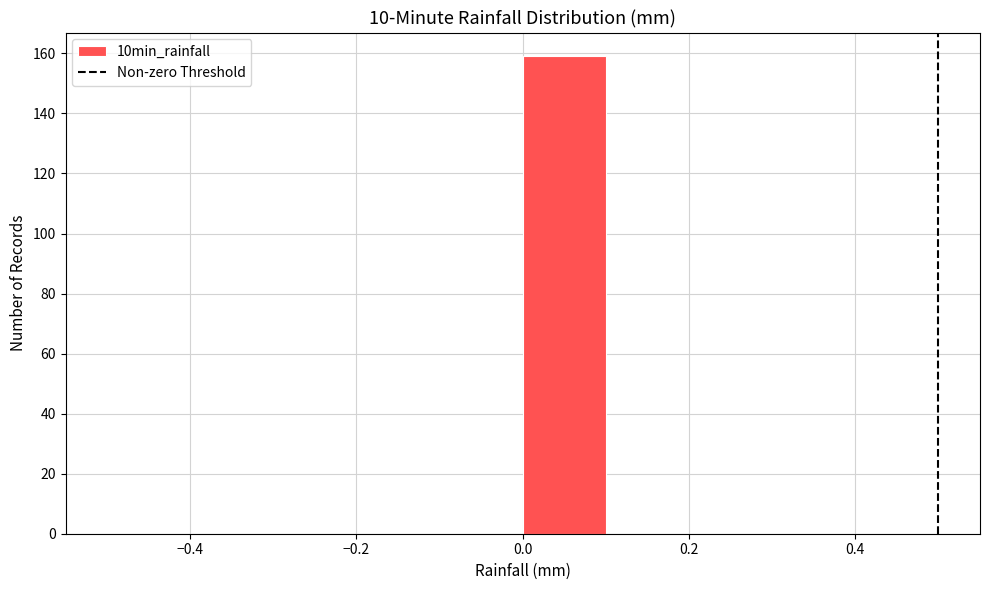

Reading left to right, transcribe this chart: for each bar, give the range it covers on the x-axis and its height. The values are not printed on the chart, so give them approximately, as read against the axis.

-0.5 to -0.4: 0
-0.4 to -0.3: 0
-0.3 to -0.2: 0
-0.2 to -0.1: 0
-0.1 to 0.0: 0
0.0 to 0.1: 160
0.1 to 0.2: 0
0.2 to 0.3: 0
0.3 to 0.4: 0
0.4 to 0.5: 0